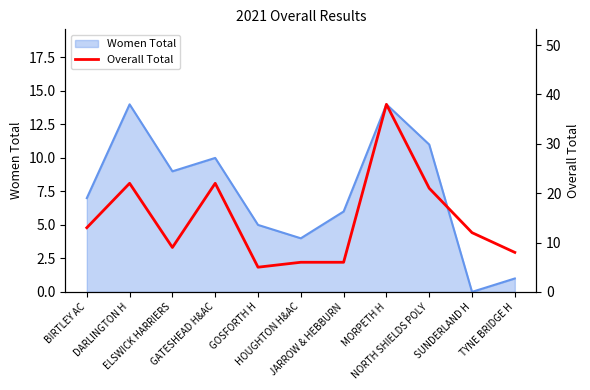

Reading right to left, what are all the values shown in this chart?

8	12	21	38	6	6	5	22	9	22	13